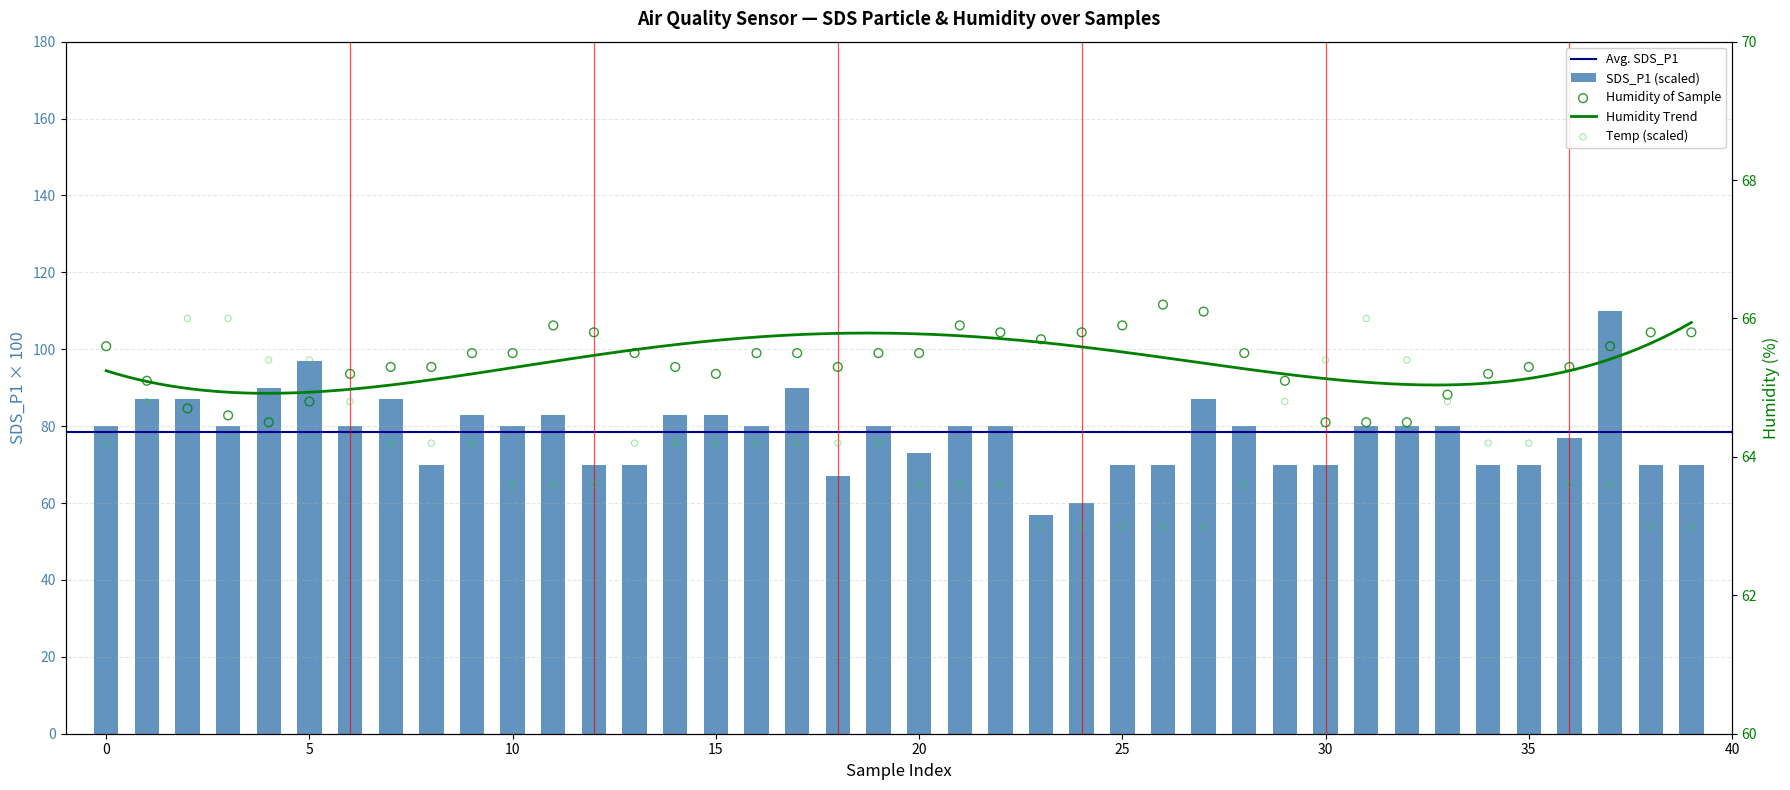

Is the value of Temp at 40 greater than the value of Humidity at 32?

No